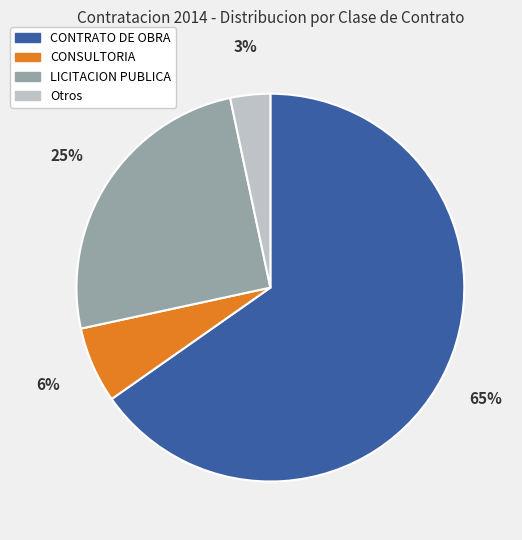

Does any single category account for the majority?

Yes